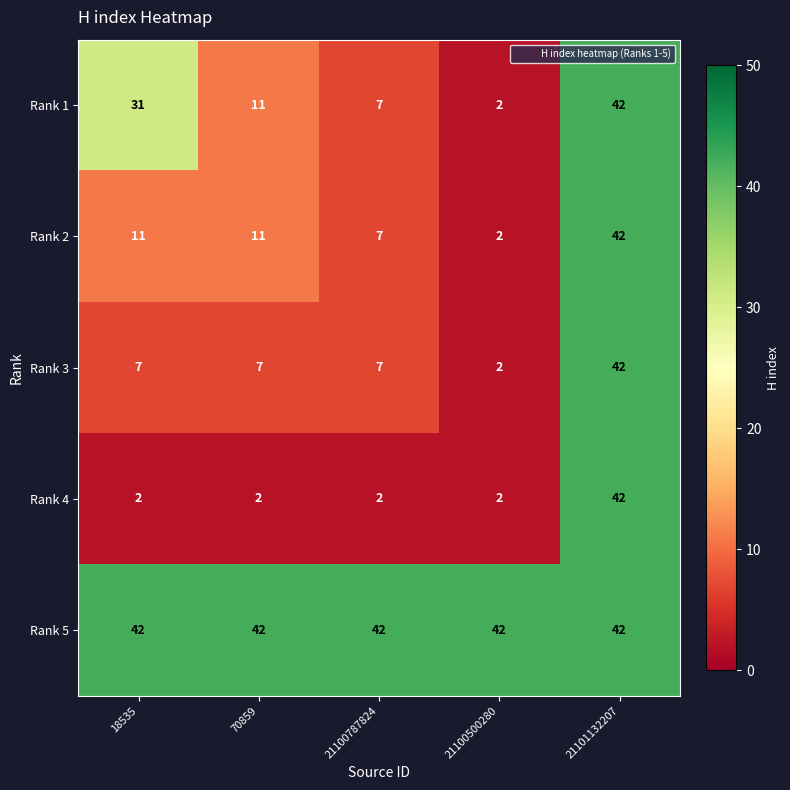

What is the highest value of the Rank 3 series?

42